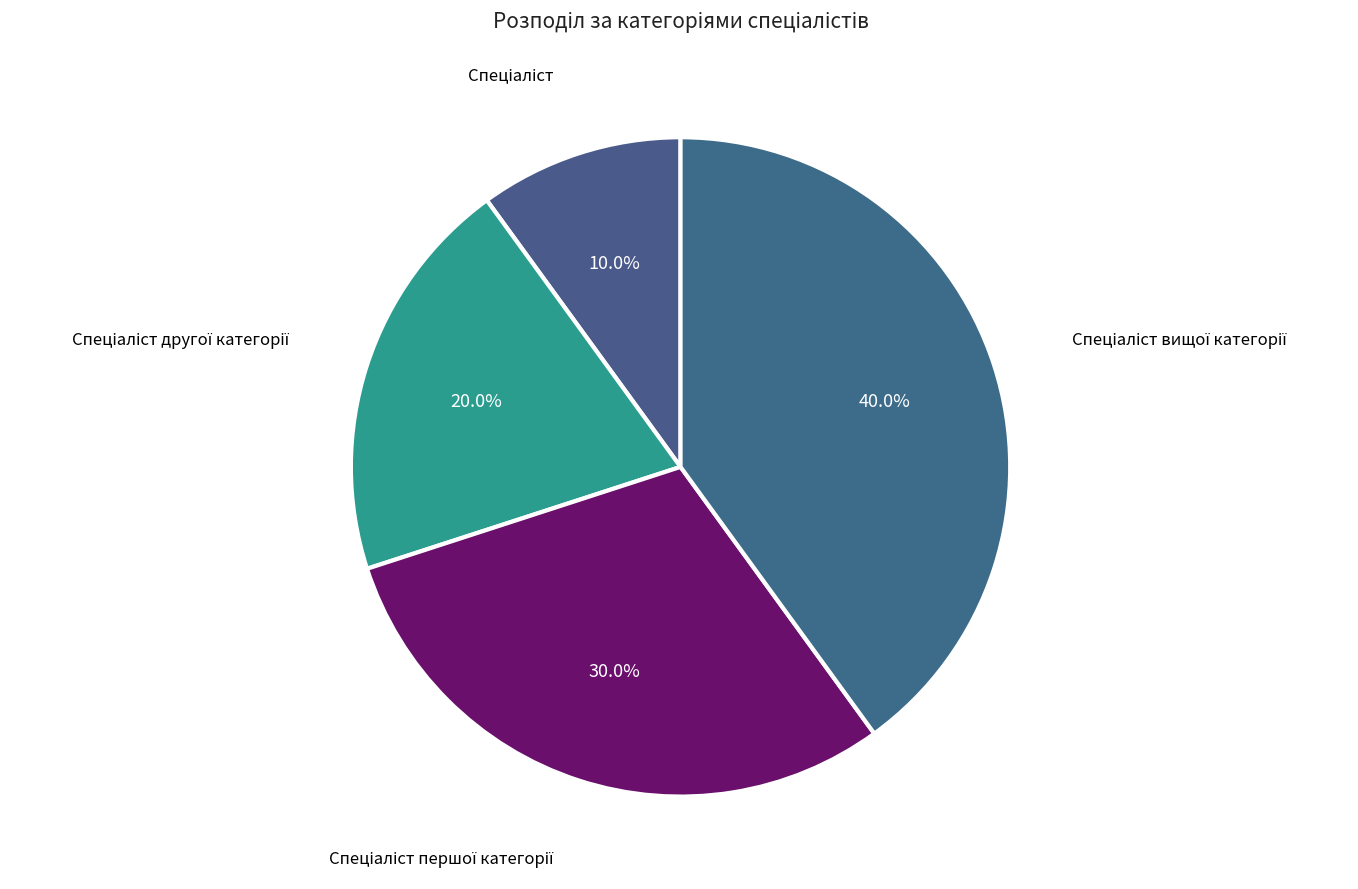

How many slices are in this pie chart?

4